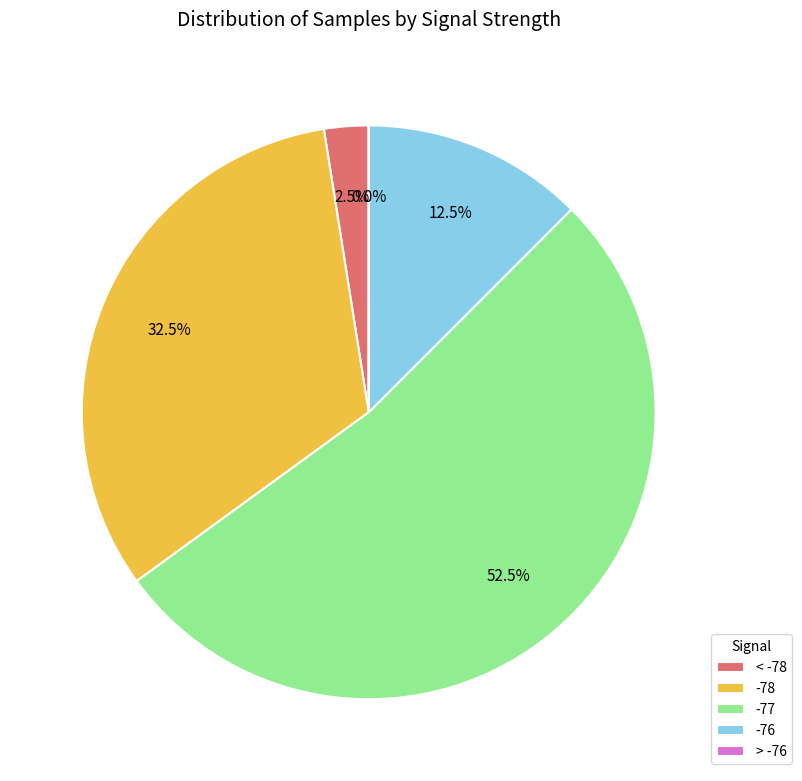

Combined, do 0 and 5 account for over 50%?

No